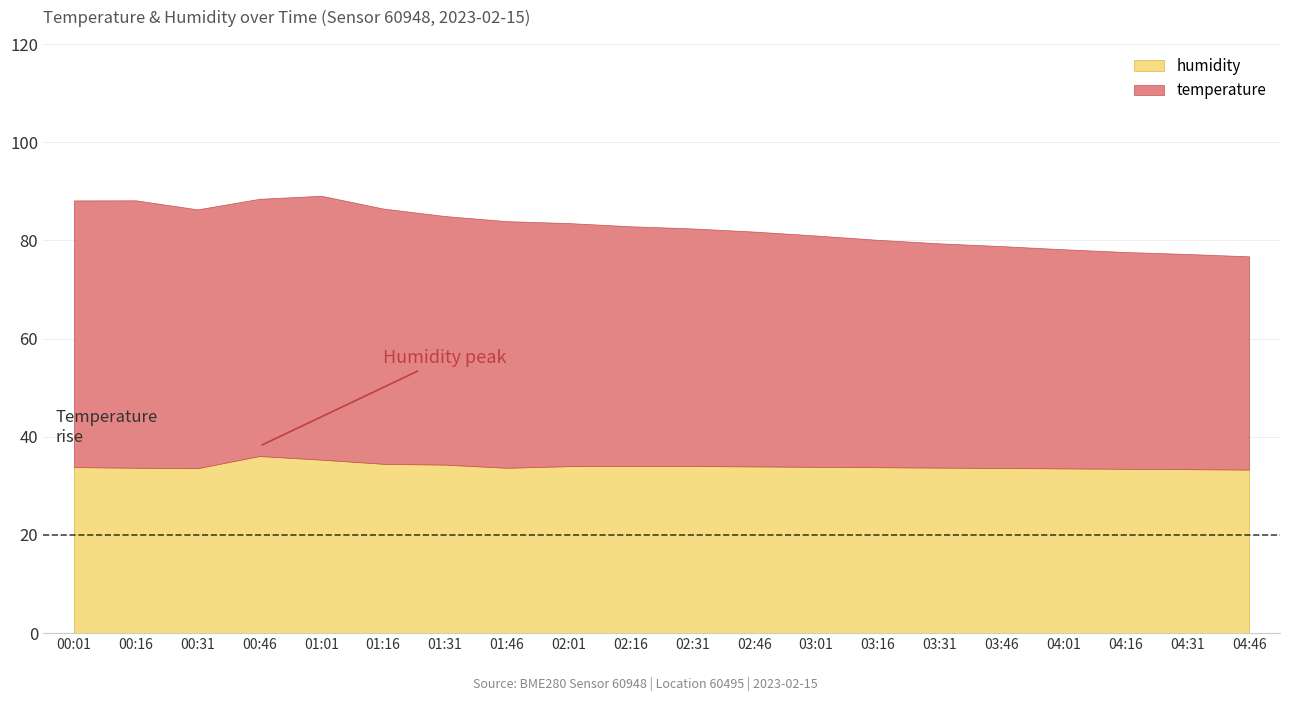

True or false: temperature and humidity intersect in this chart.

False